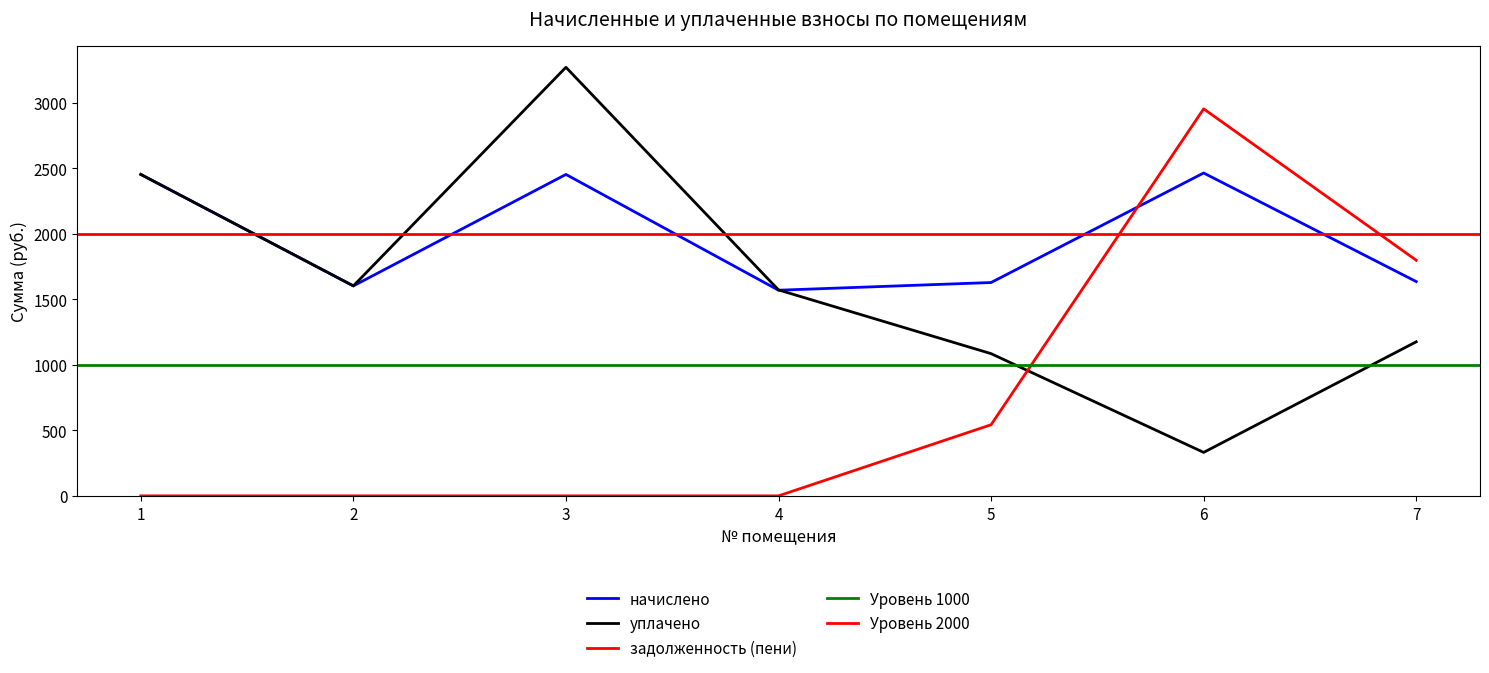

Which category has the highest value in the начислено series?

6